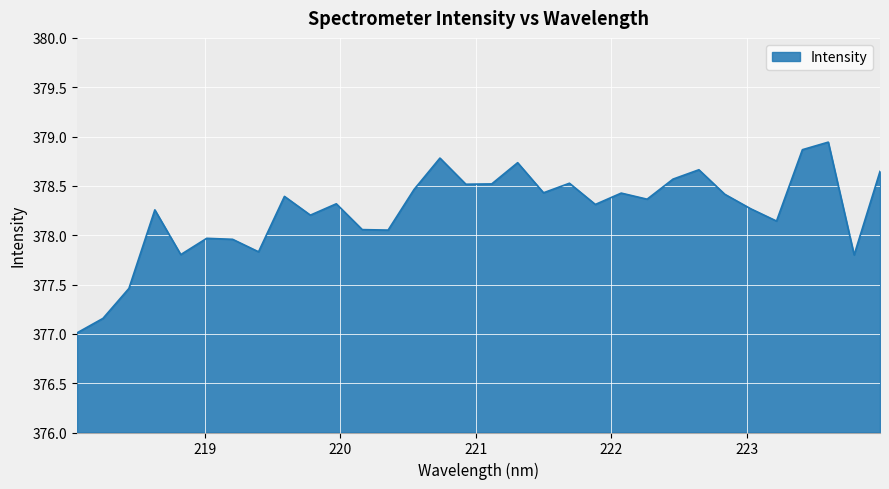

Rank the categories by value from lowest to highest.

218.0596, 218.2508, 218.442, 223.7895, 218.8244, 219.3979, 219.2067, 219.0156, 220.3533, 220.1623, 223.2172, 219.7801, 218.6332, 223.0264, 221.8812, 219.9712, 222.263, 219.589, 222.8355, 222.0721, 221.4993, 220.5444, 220.9264, 221.1174, 221.6902, 222.4538, 223.9802, 222.6447, 221.3083, 220.7354, 223.408, 223.5987